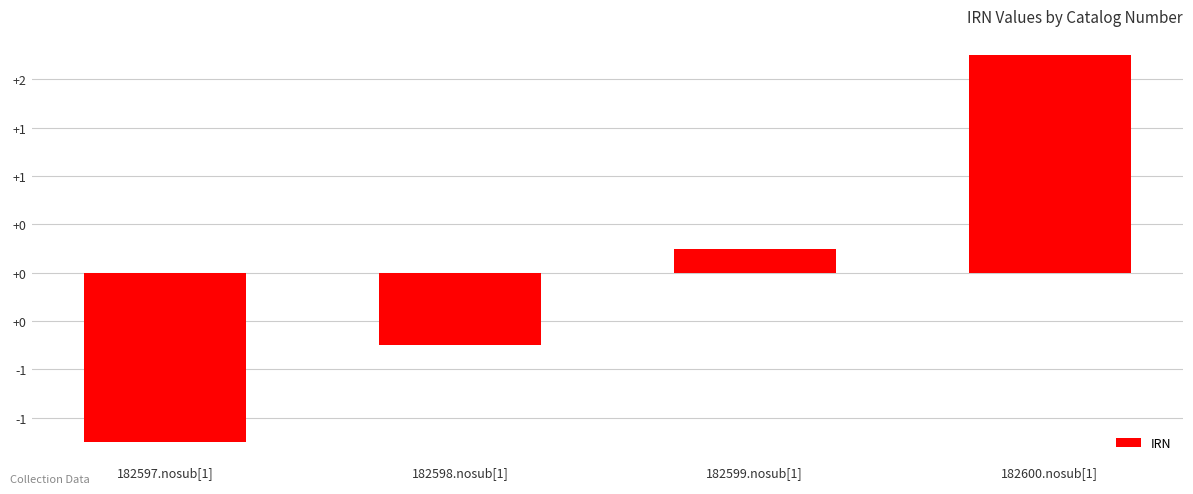

What is the change in value from 182597.nosub[1] to 182600.nosub[1]?

+4.0